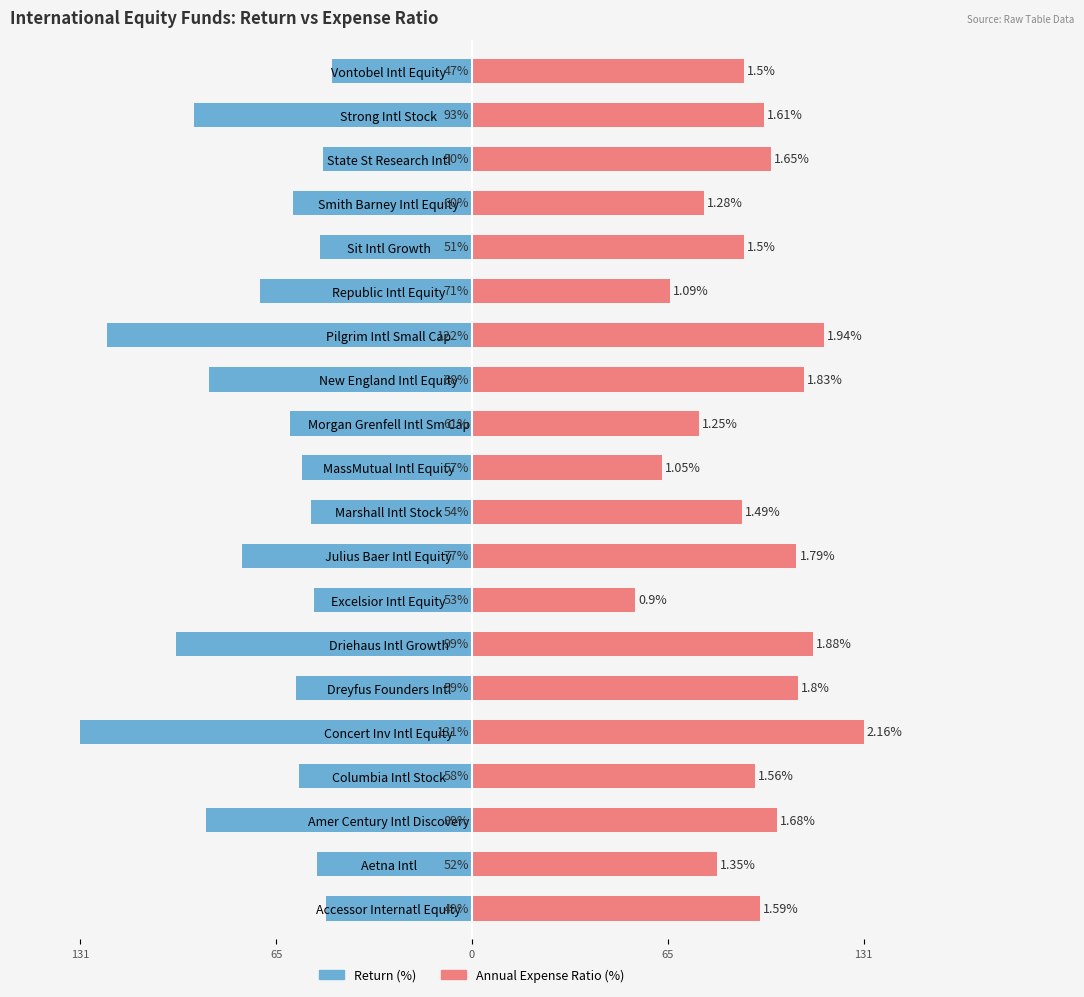

The value of Return (%) at Pilgrim Intl Small Cap is -215.9. True or false?

False